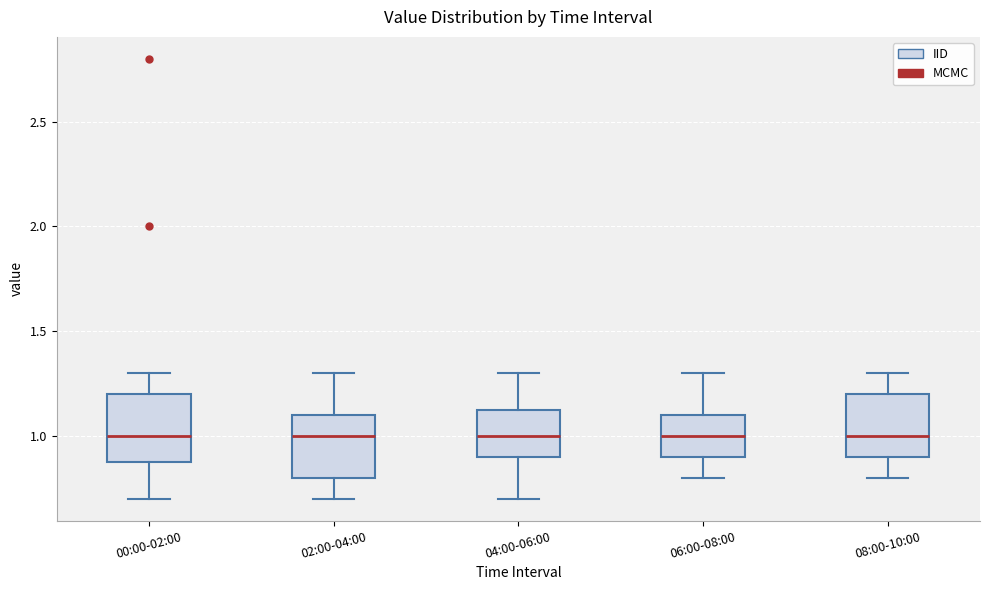

Reading left to right, read every box against the y-axis: the position of its median line, the range the box covers, and the ends of its whiskers. The values are not printed on the chart, so give them approximately, as read against the axis.

00:00-02:00: median 1.00, box 0.90 to 1.20, whiskers 0.70 to 1.30
02:00-04:00: median 1.00, box 0.80 to 1.10, whiskers 0.70 to 1.30
04:00-06:00: median 1.00, box 0.90 to 1.15, whiskers 0.70 to 1.30
06:00-08:00: median 1.00, box 0.90 to 1.10, whiskers 0.80 to 1.30
08:00-10:00: median 1.00, box 0.90 to 1.20, whiskers 0.80 to 1.30